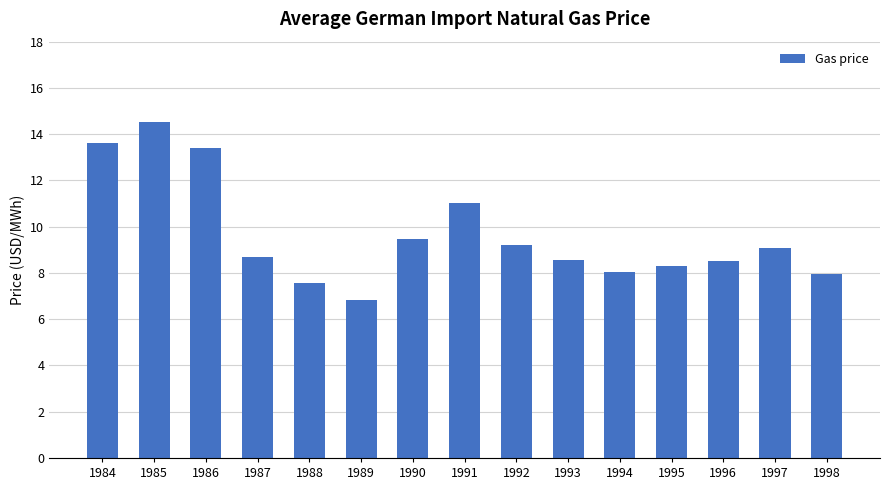

What is the value of the 2nd bar from the left?

14.5